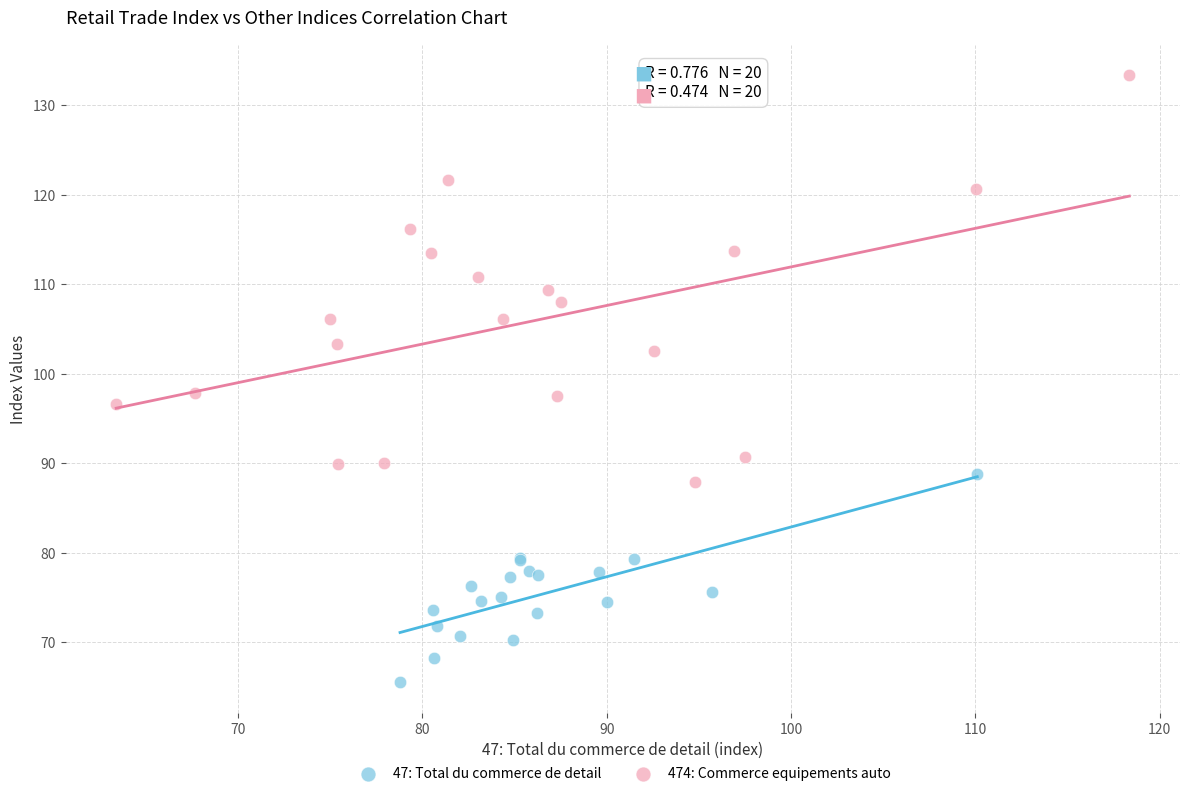

Which series reaches the maximum Y coordinate?

474: Commerce equipements auto